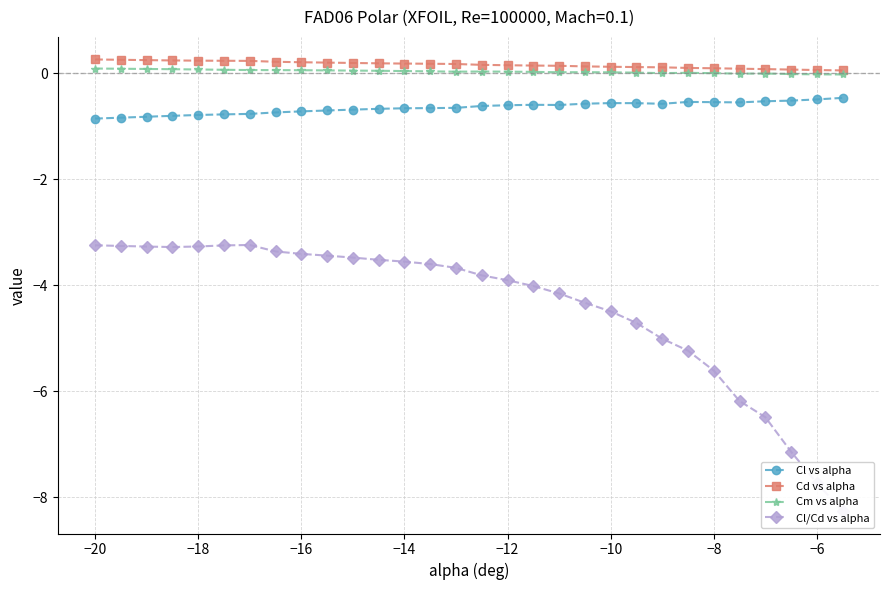

True or false: Cm vs alpha has more than 1 interior local peaks.

True